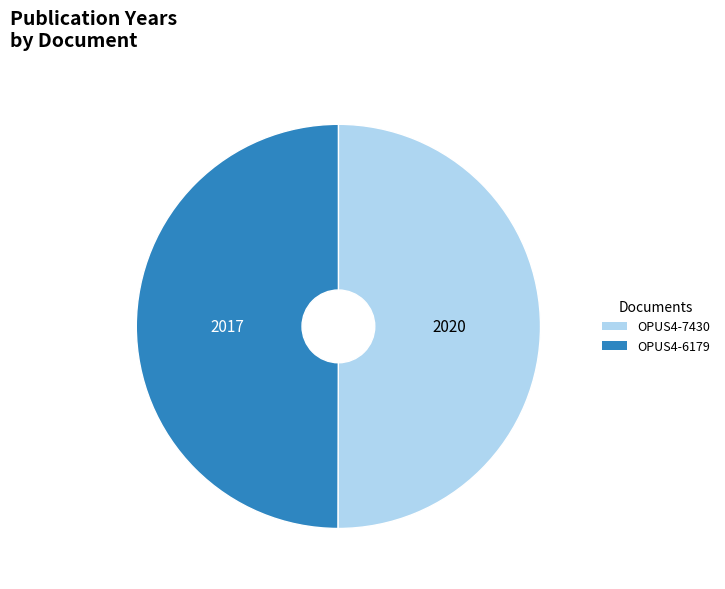

The OPUS4-7430 slice represents 50% of the pie. True or false?

True